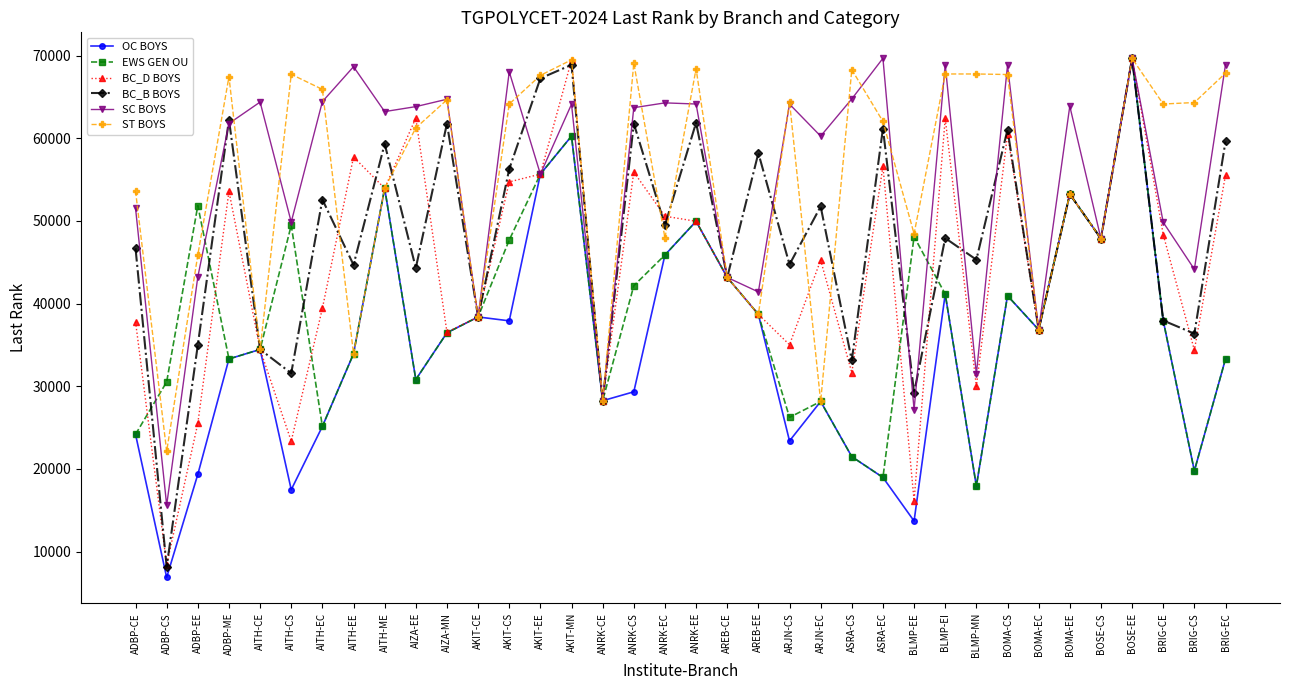

Is it true that BC_B BOYS equals 44304 at AIZA-EE?

True